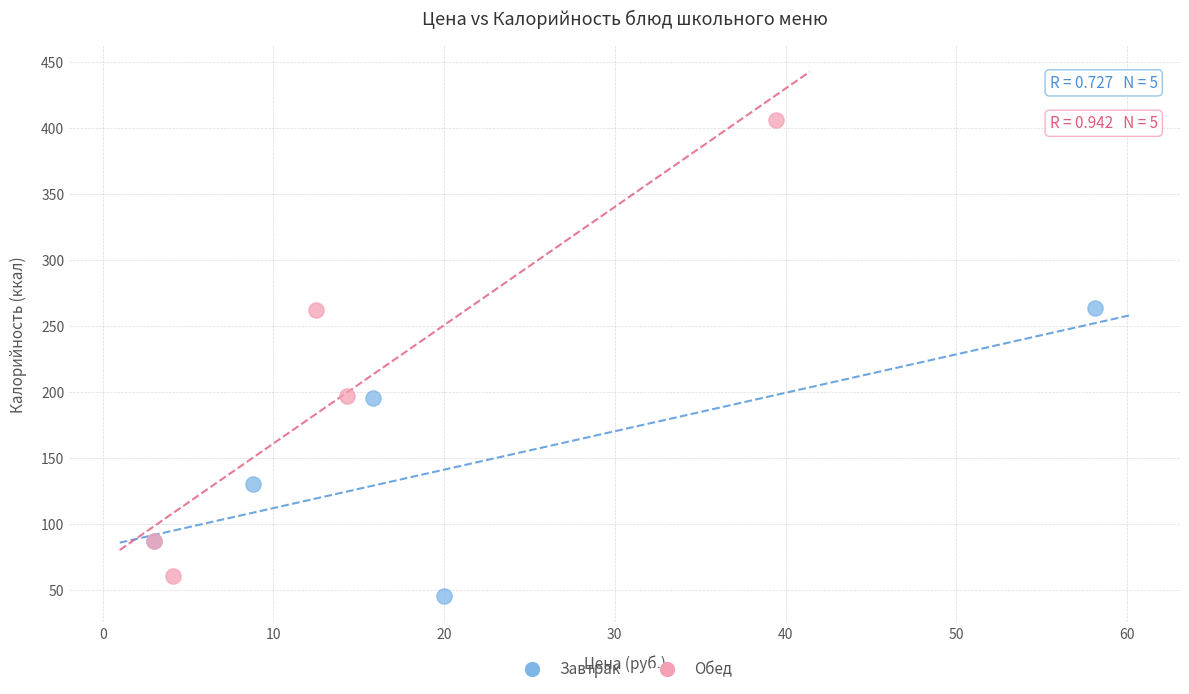

What are all the series names shown in the legend?

Завтрак, Обед